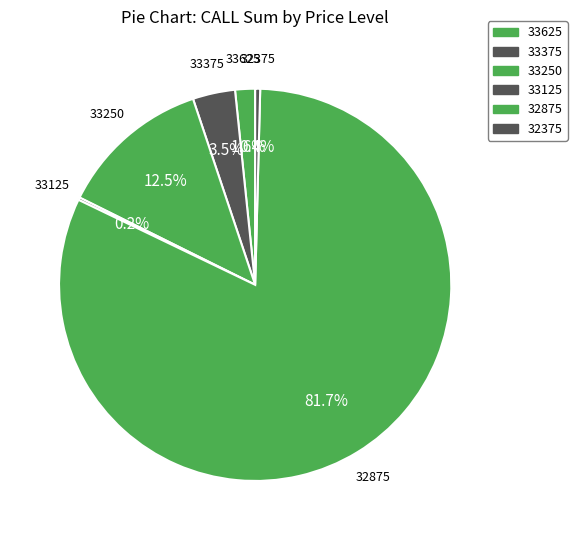

Count the number of slices in the pie.

6